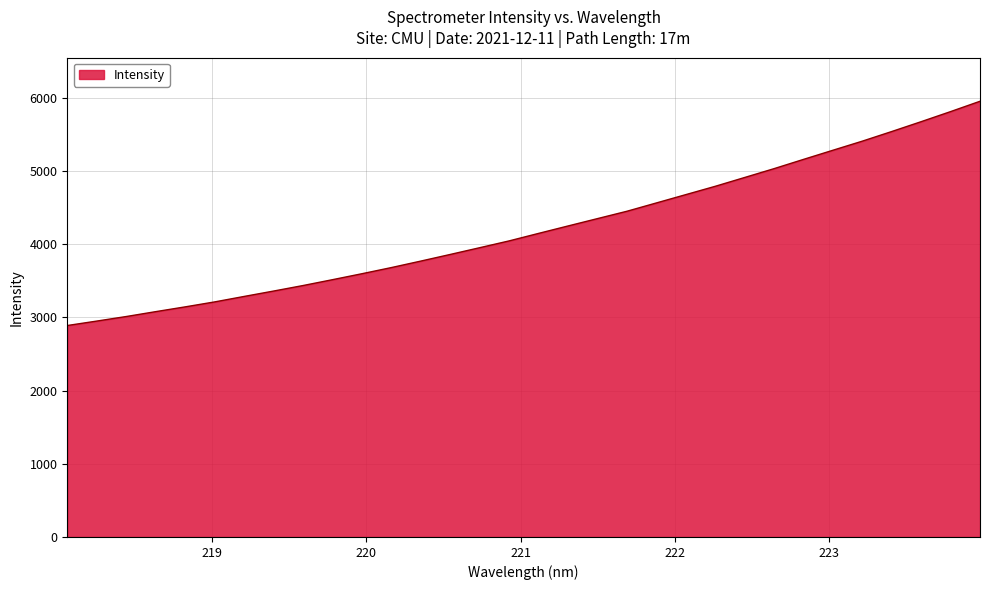

What is the difference between the maximum and minimum values?

3063.0